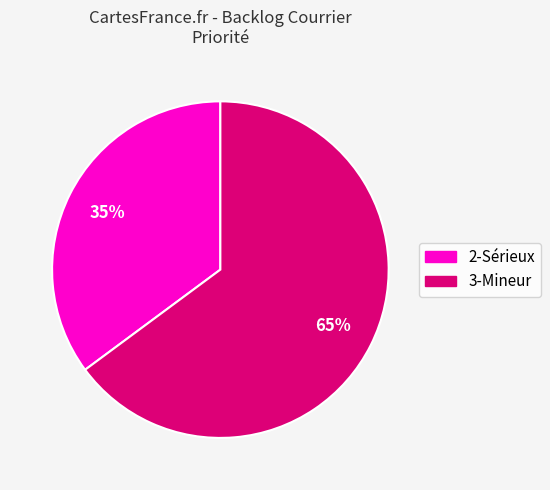

Does any single category account for the majority?

Yes